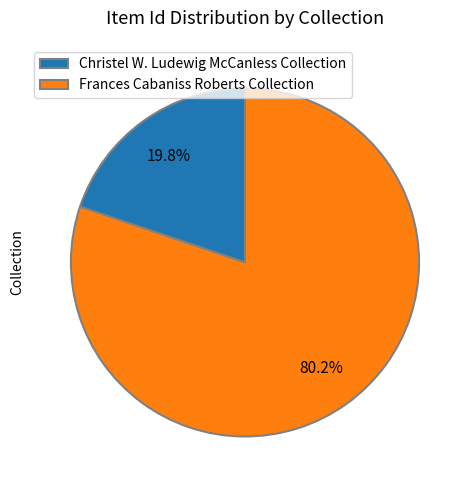

Count the number of slices in the pie.

2